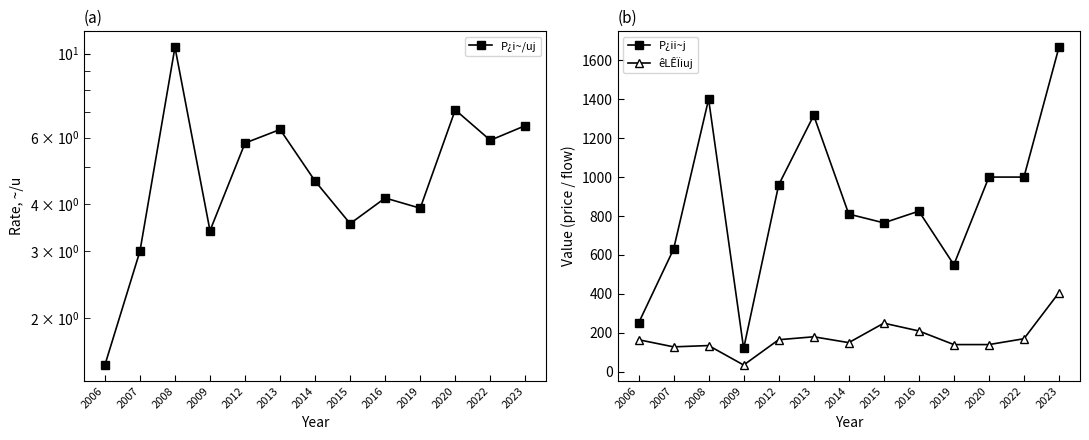

List the labels in order of êLÊÏiuj value, largest first.

2023, 2015, 2016, 2013, 2022, 2006, 2012, 2014, 2019, 2020, 2008, 2007, 2009